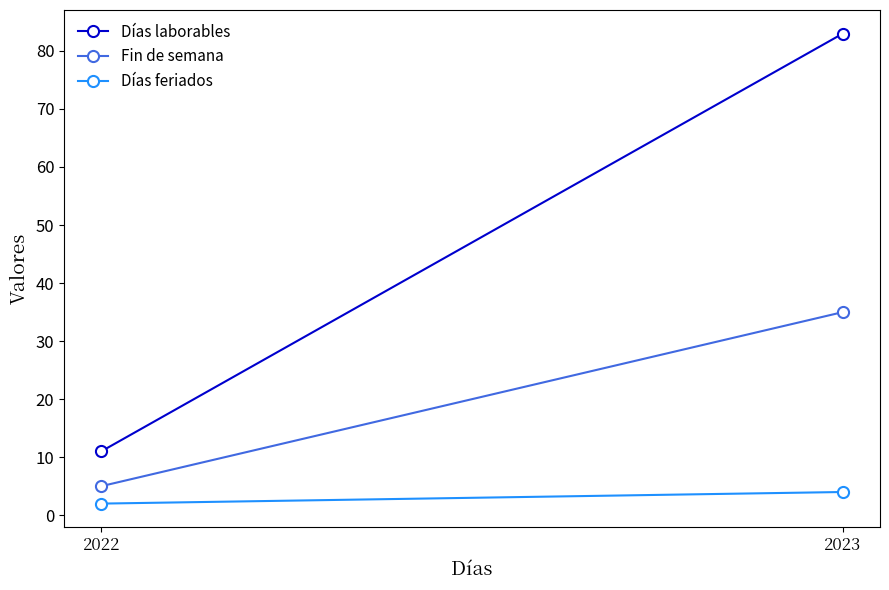

What is the greatest value displayed?

83